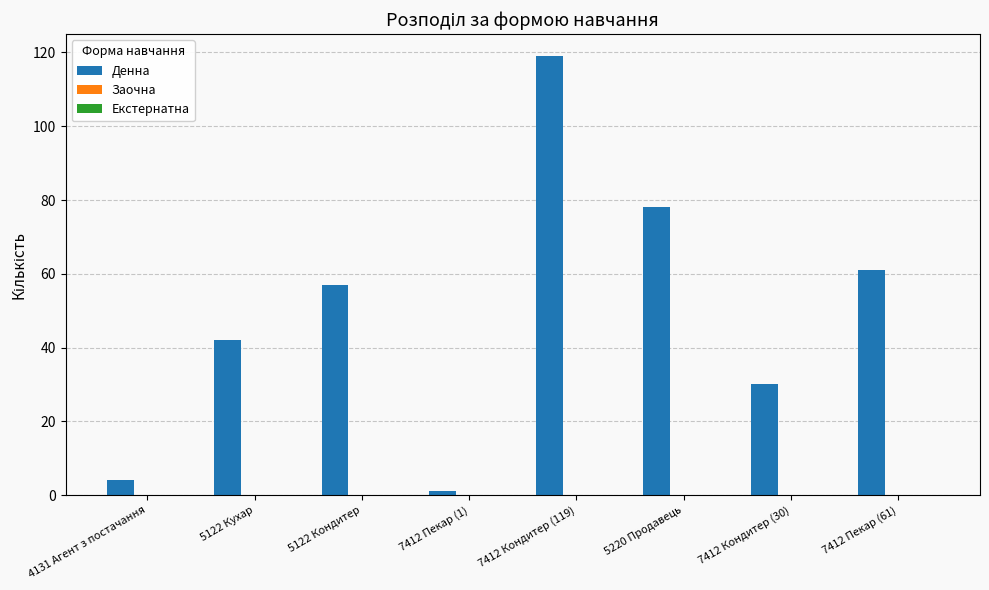

True or false: the data shows 208 at 7412 Кондитер (119).

False